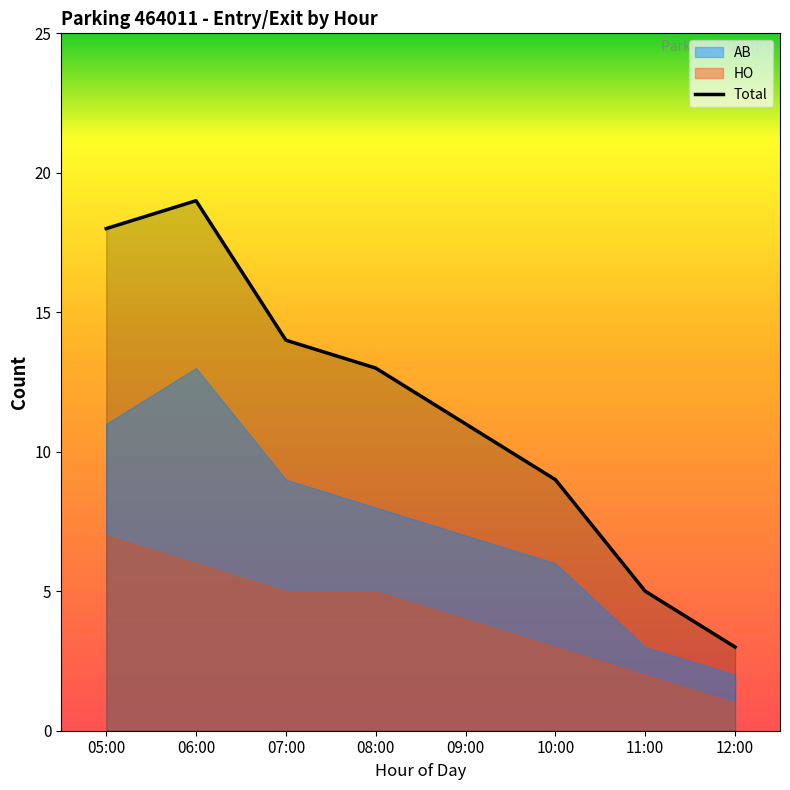

True or false: the data has more than 0 interior local peaks.

True